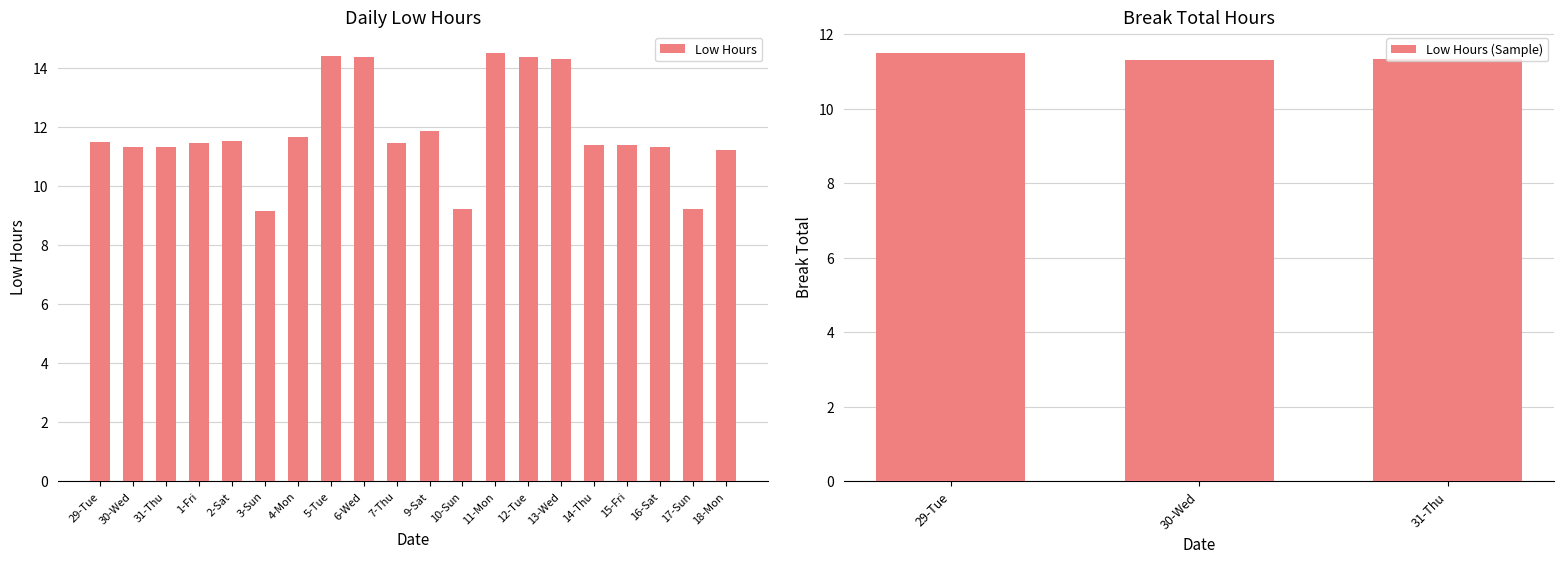

List the labels in order of value, smallest first.

3-Sun, 10-Sun, 17-Sun, 18-Mon, 30-Wed, 31-Thu, 16-Sat, 15-Fri, 14-Thu, 1-Fri, 7-Thu, 29-Tue, 2-Sat, 4-Mon, 9-Sat, 13-Wed, 12-Tue, 6-Wed, 5-Tue, 11-Mon